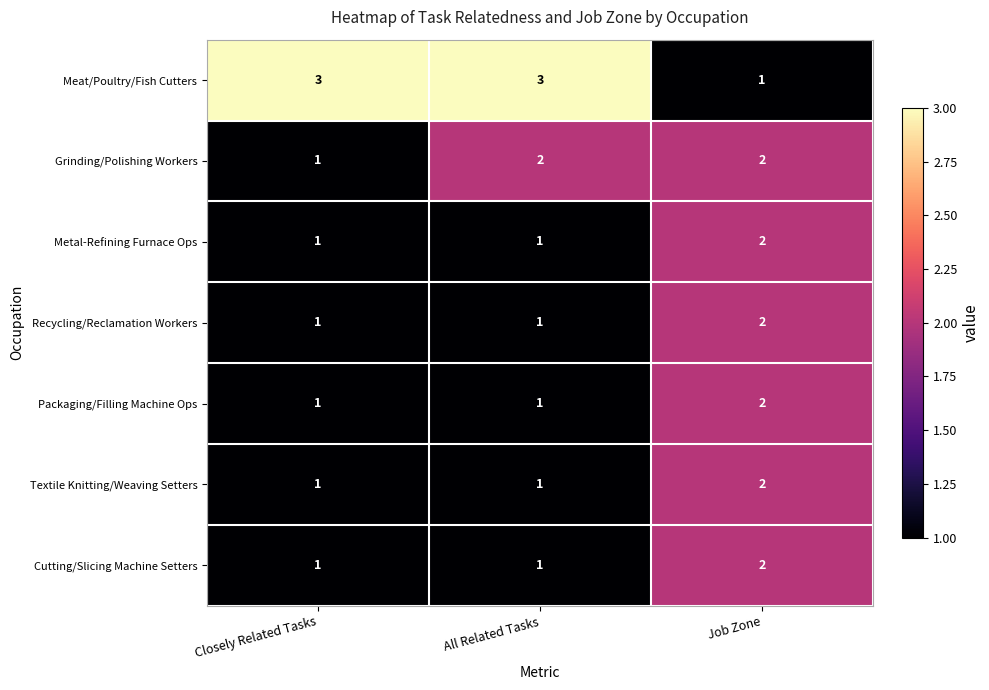

What is the greatest value displayed?

3